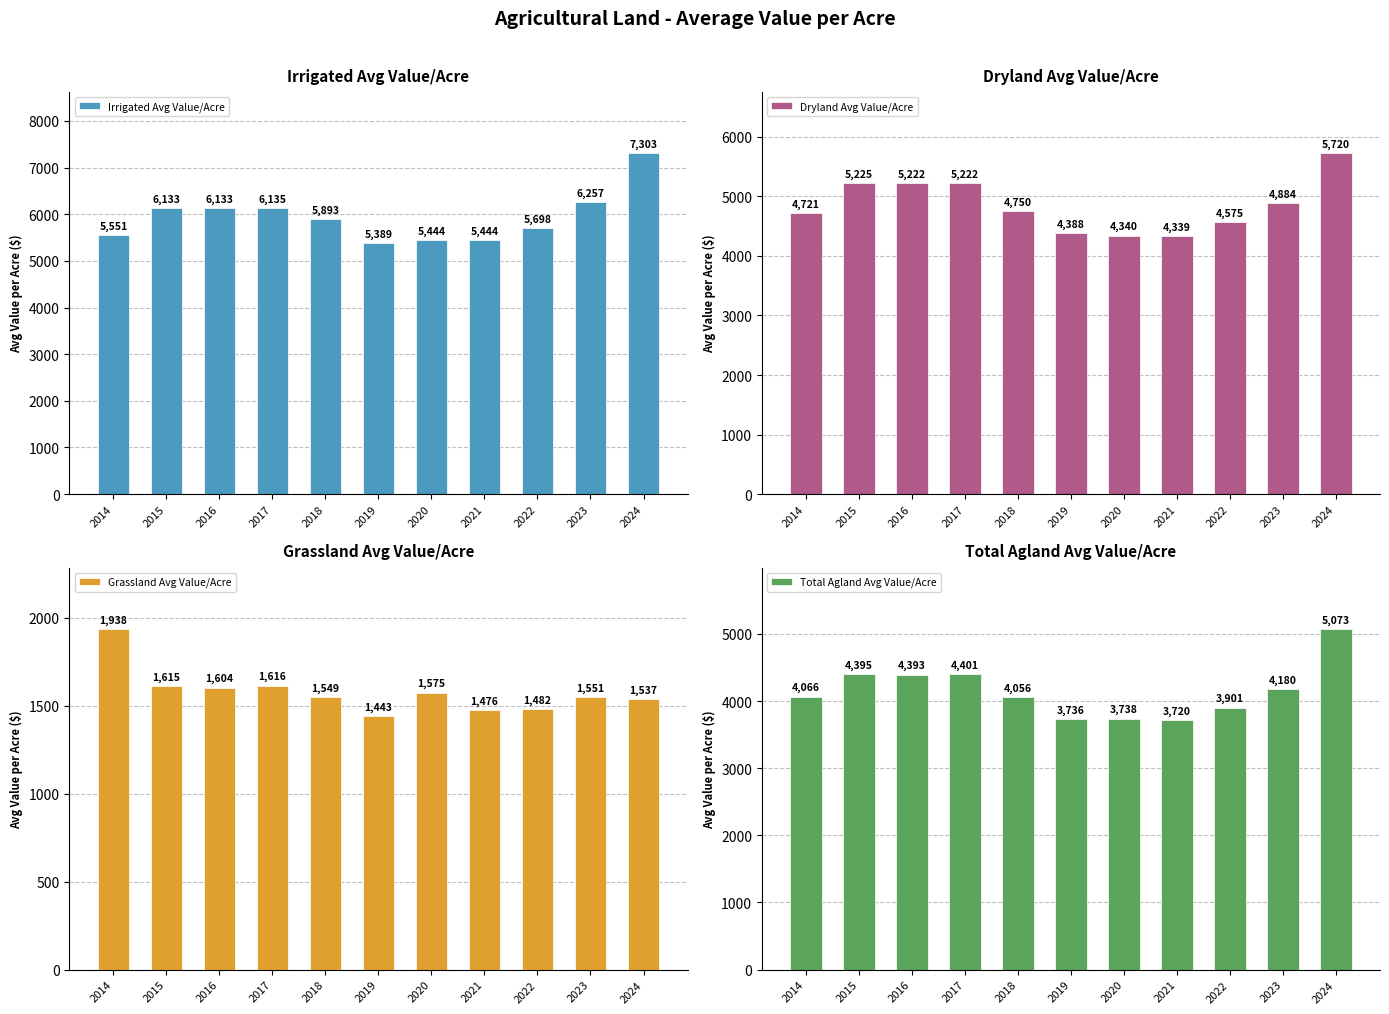

Count the number of categories in the chart.

11